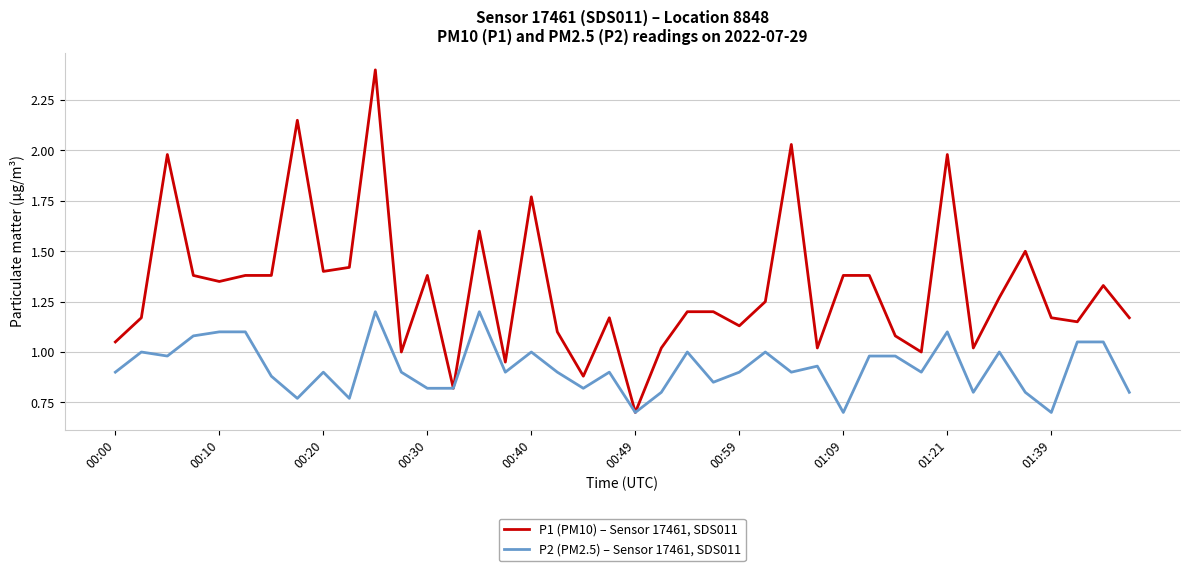

Count the number of data series in this chart.

2